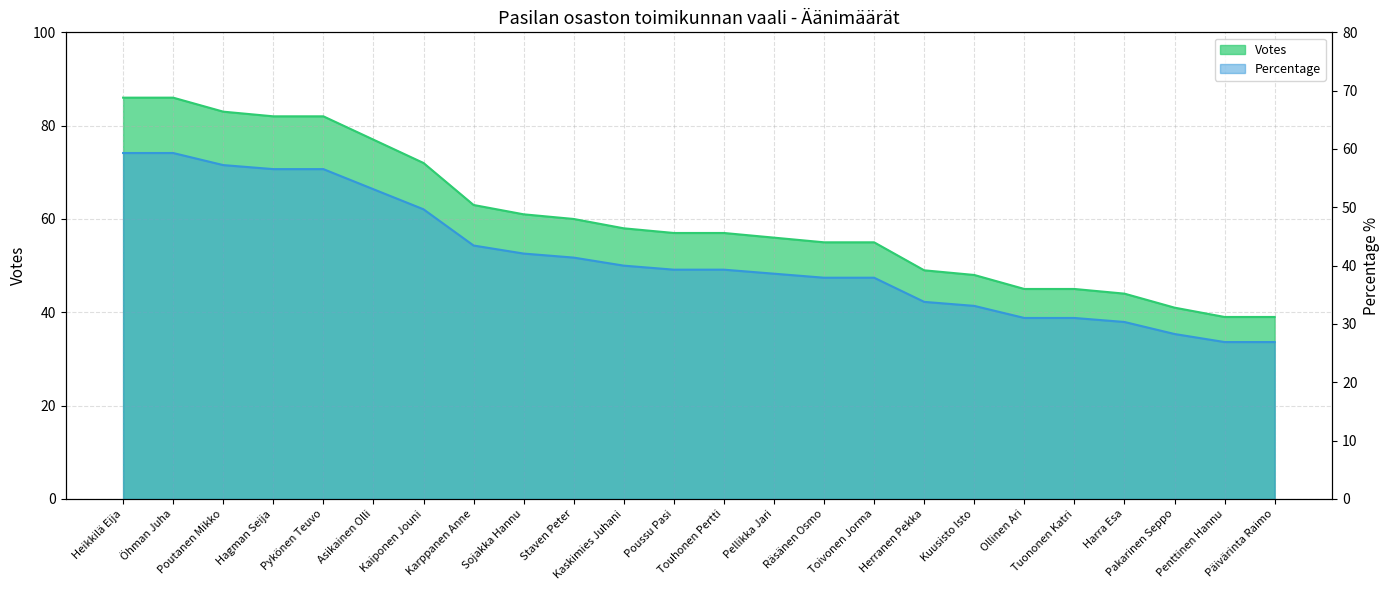

Rank the series at Tuononen Katri from lowest to highest value.

Percentage, Votes